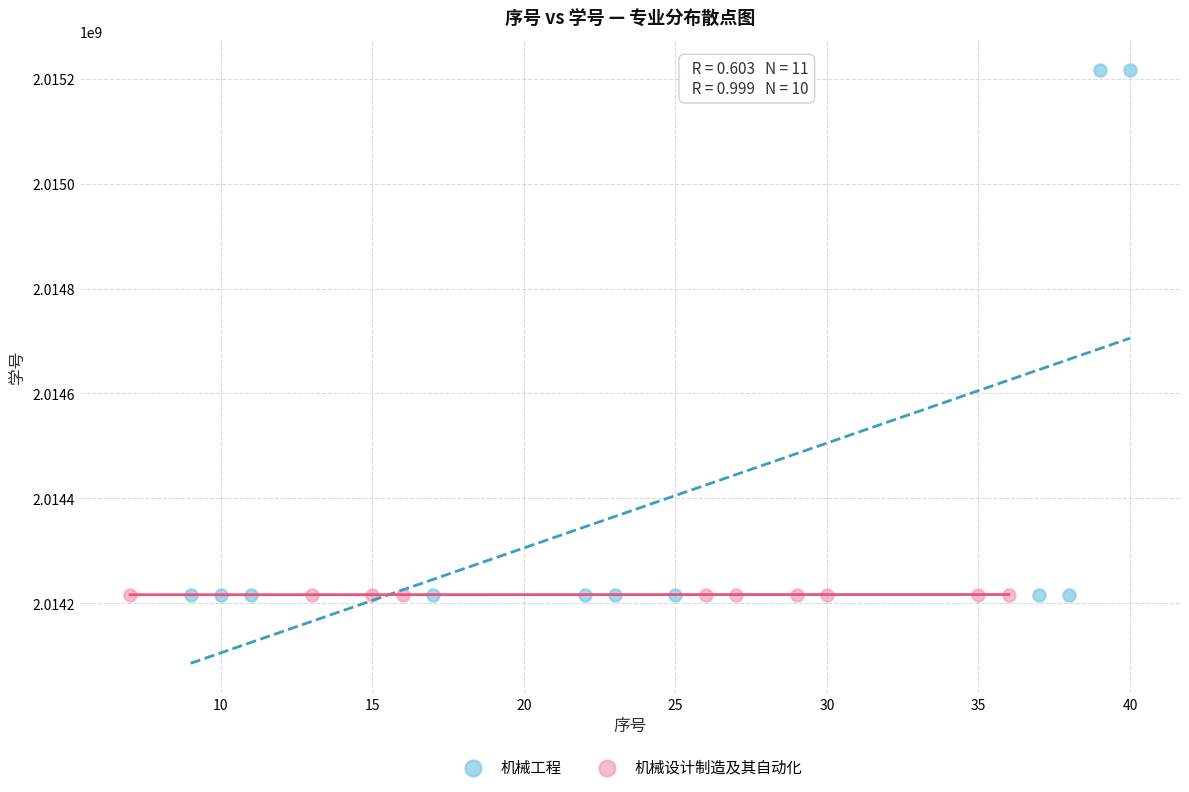

Which series contains the highest Y value?

机械工程